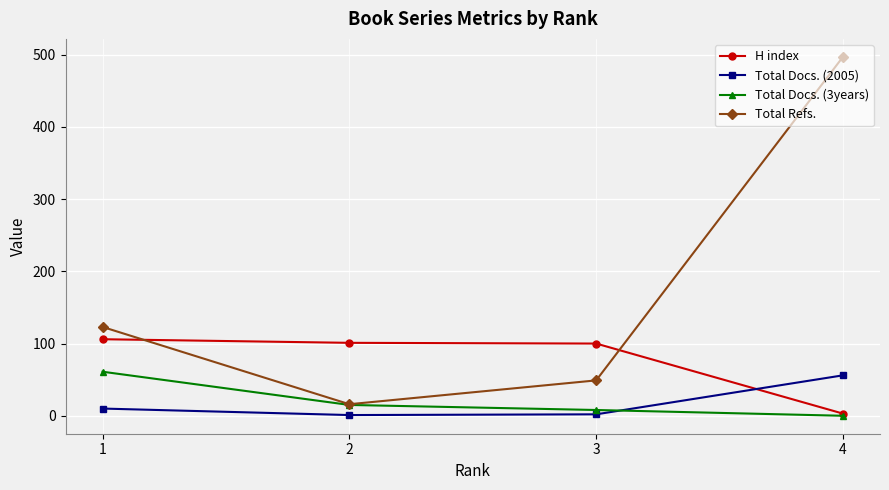

True or false: Total Refs. and Total Docs. (2005) cross at least once.

False